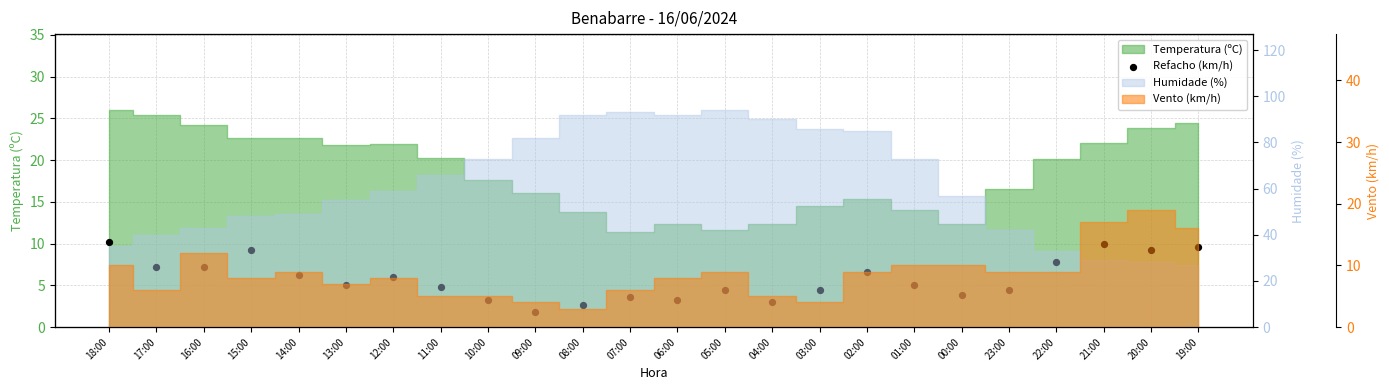

Which has a higher value, 09:00 or 15:00?

15:00